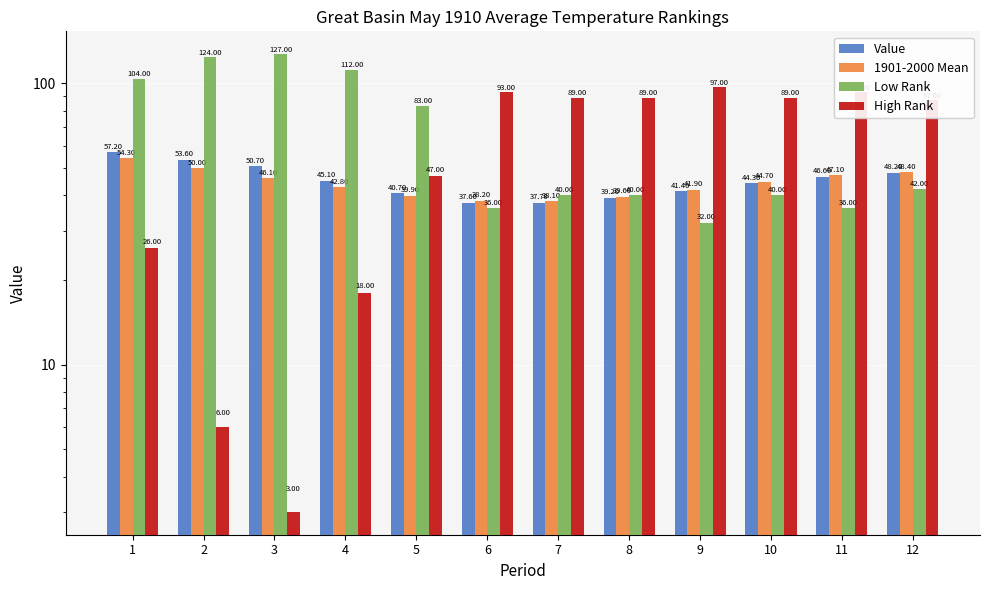

What is the lowest value of the Low Rank series?

32.0